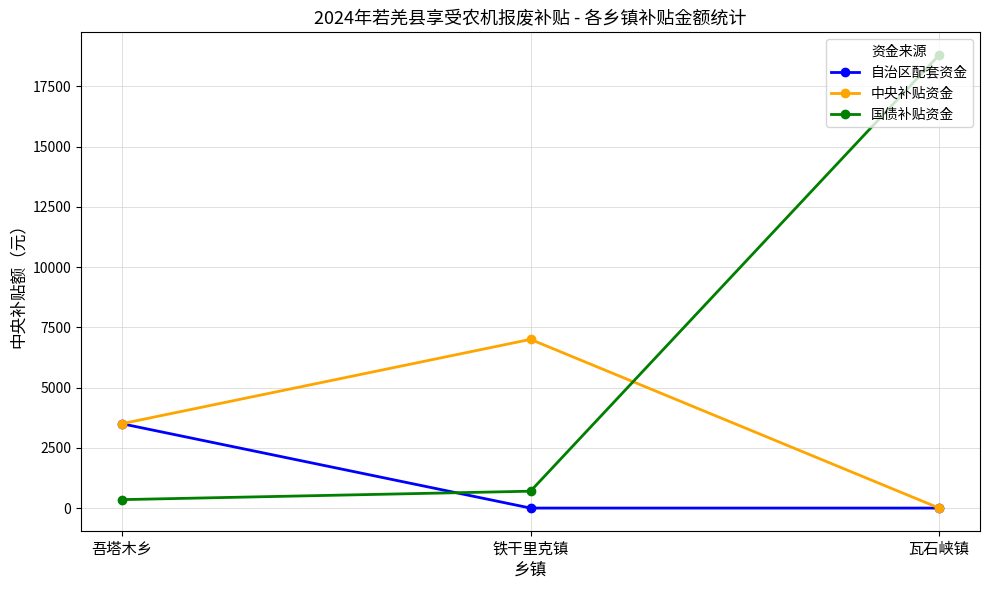

The 自治区配套资金 series shows 0 at 铁干里克镇. True or false?

True